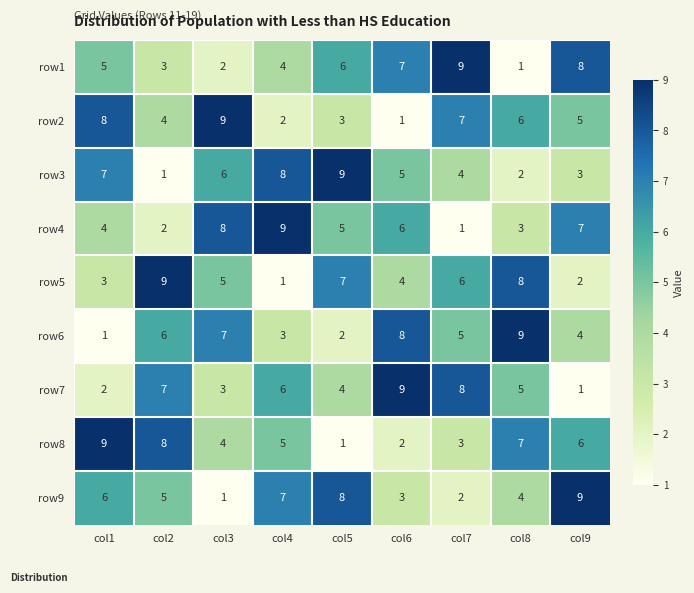

Which category has the highest value in the row7 series?

col6